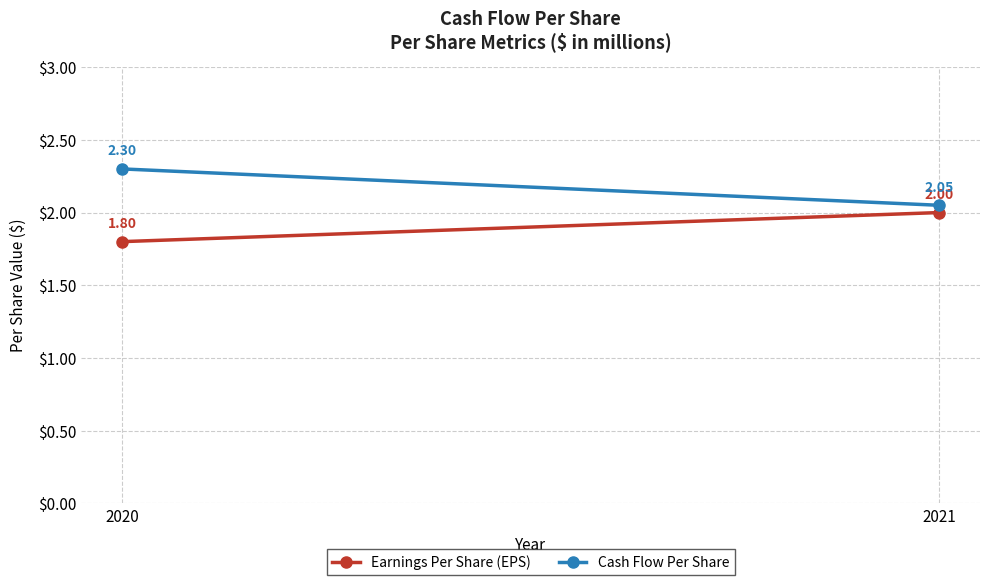

List the series in order of their peak value, highest first.

Cash Flow Per Share, Earnings Per Share (EPS)